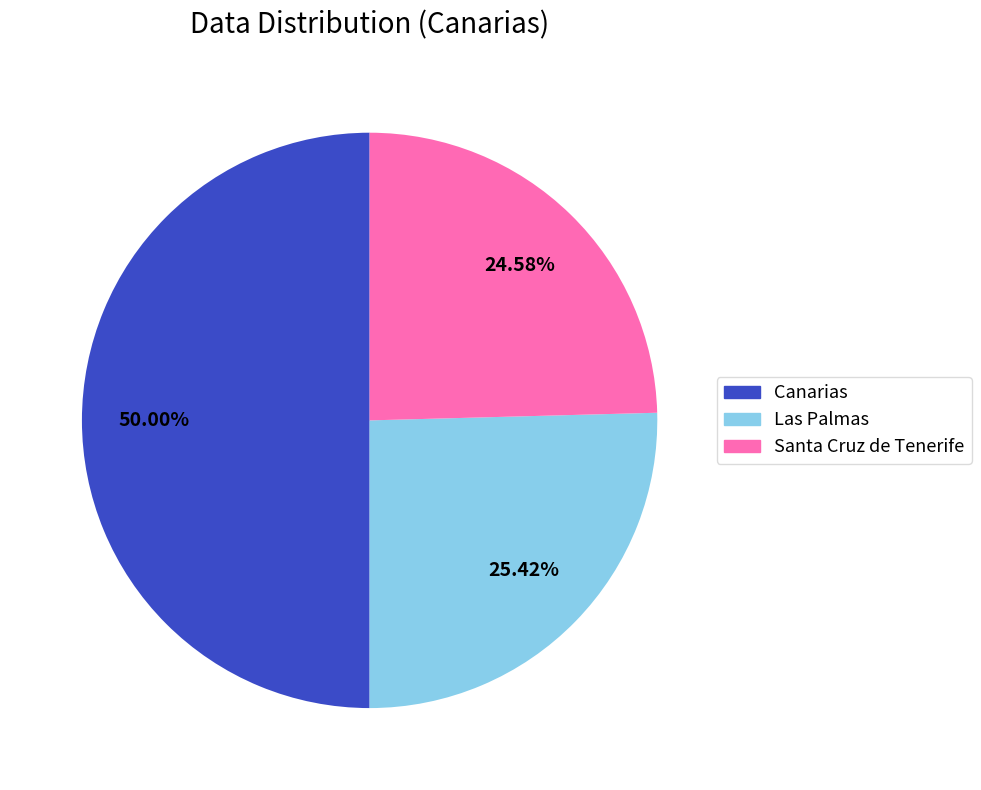

What percentage is NOT represented by Canarias?

50.0%